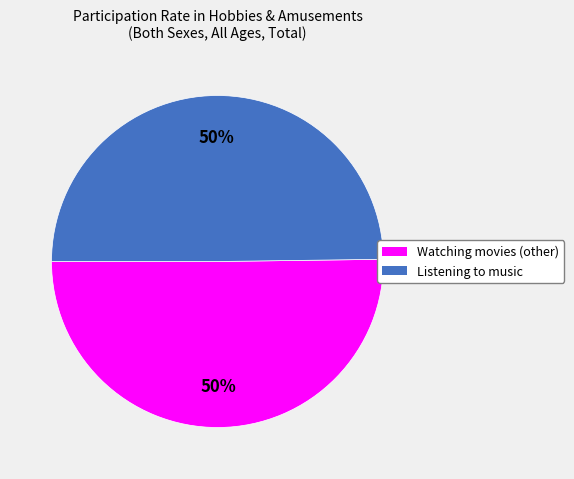

To the nearest percent, what is the average slice percentage?

50%